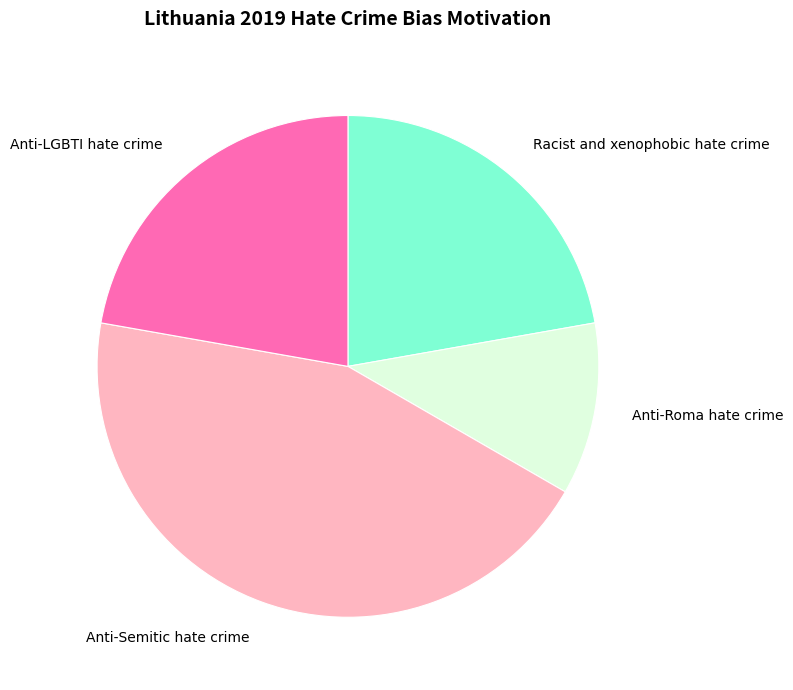

Does any single category account for the majority?

No